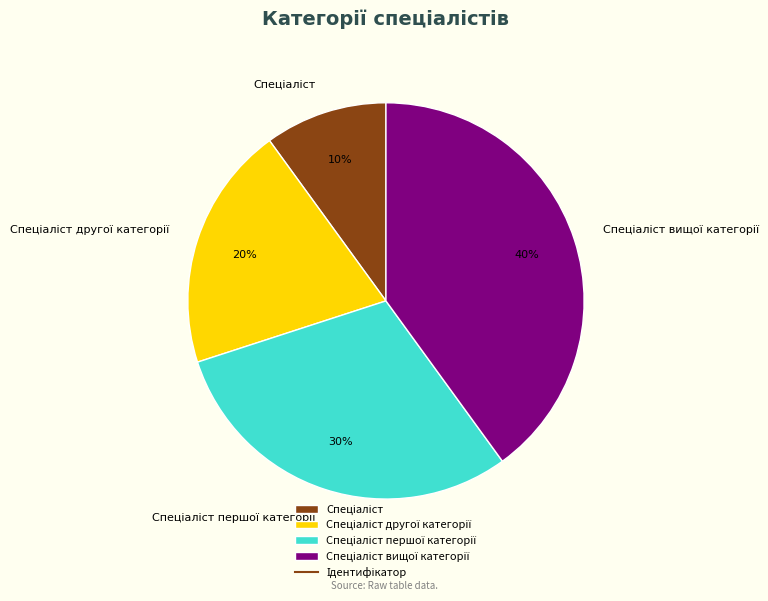

Is there a majority slice in this chart?

No